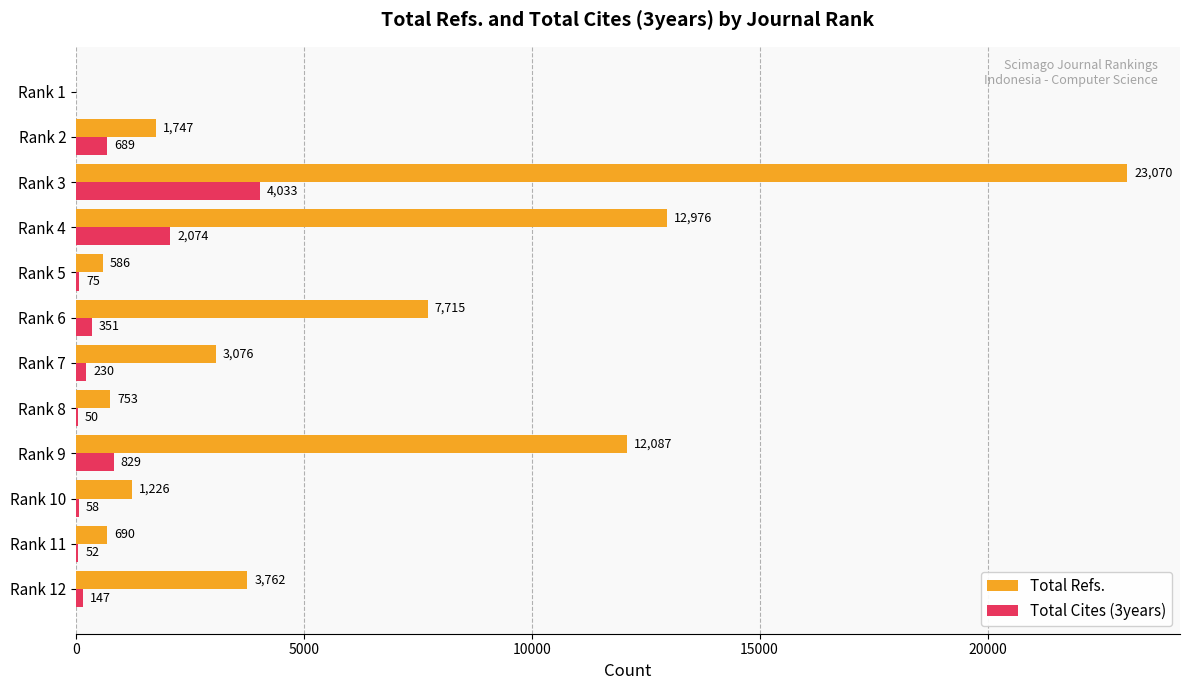

Is the value of Total Cites (3years) at Rank 12 greater than the value of Total Refs. at Rank 5?

No